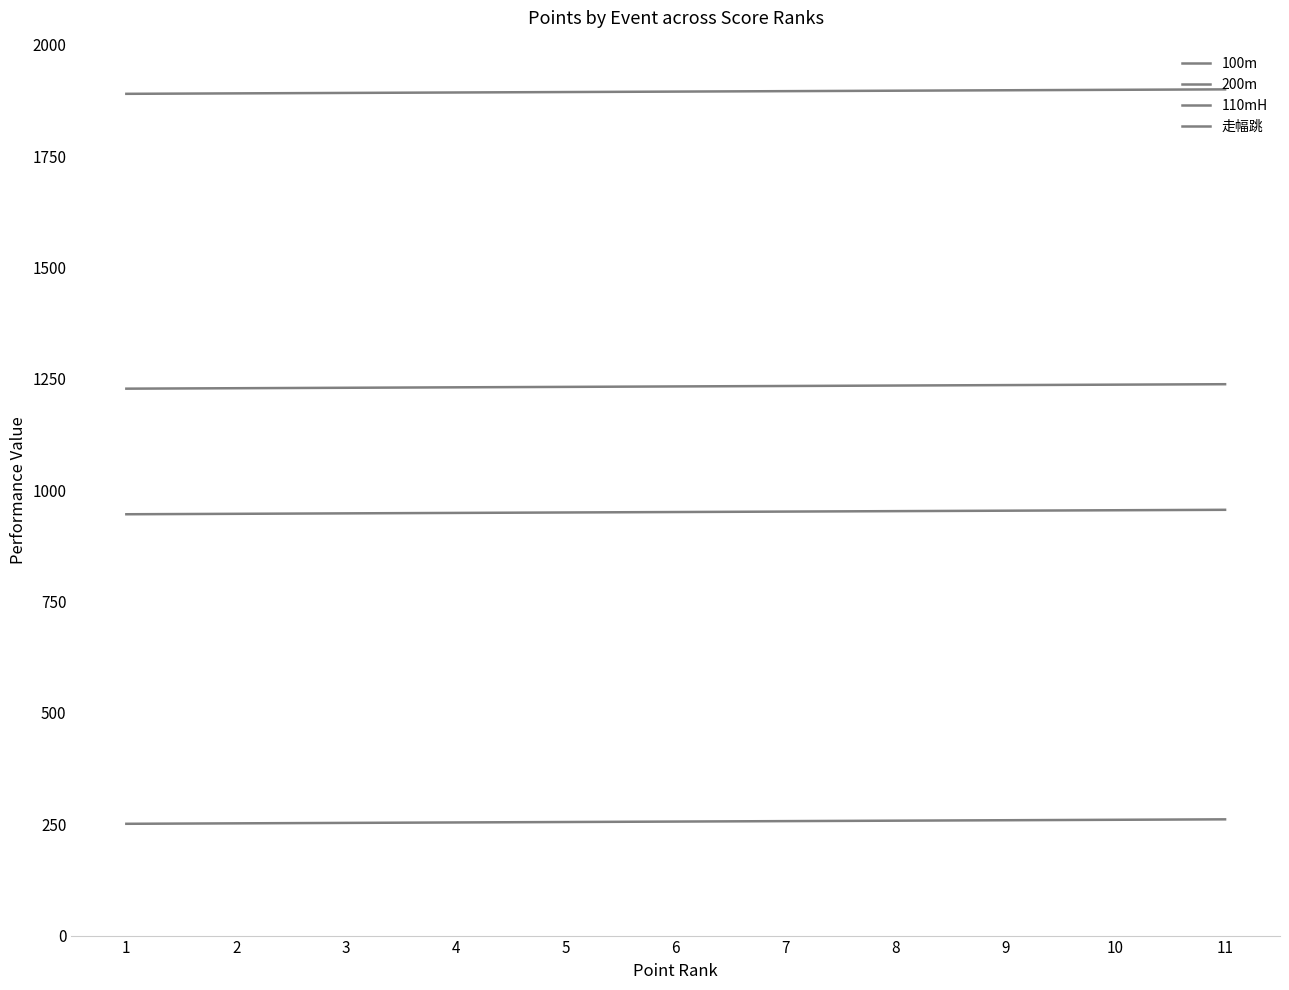

True or false: 200m has more than 1 points higher than both neighbors.

False